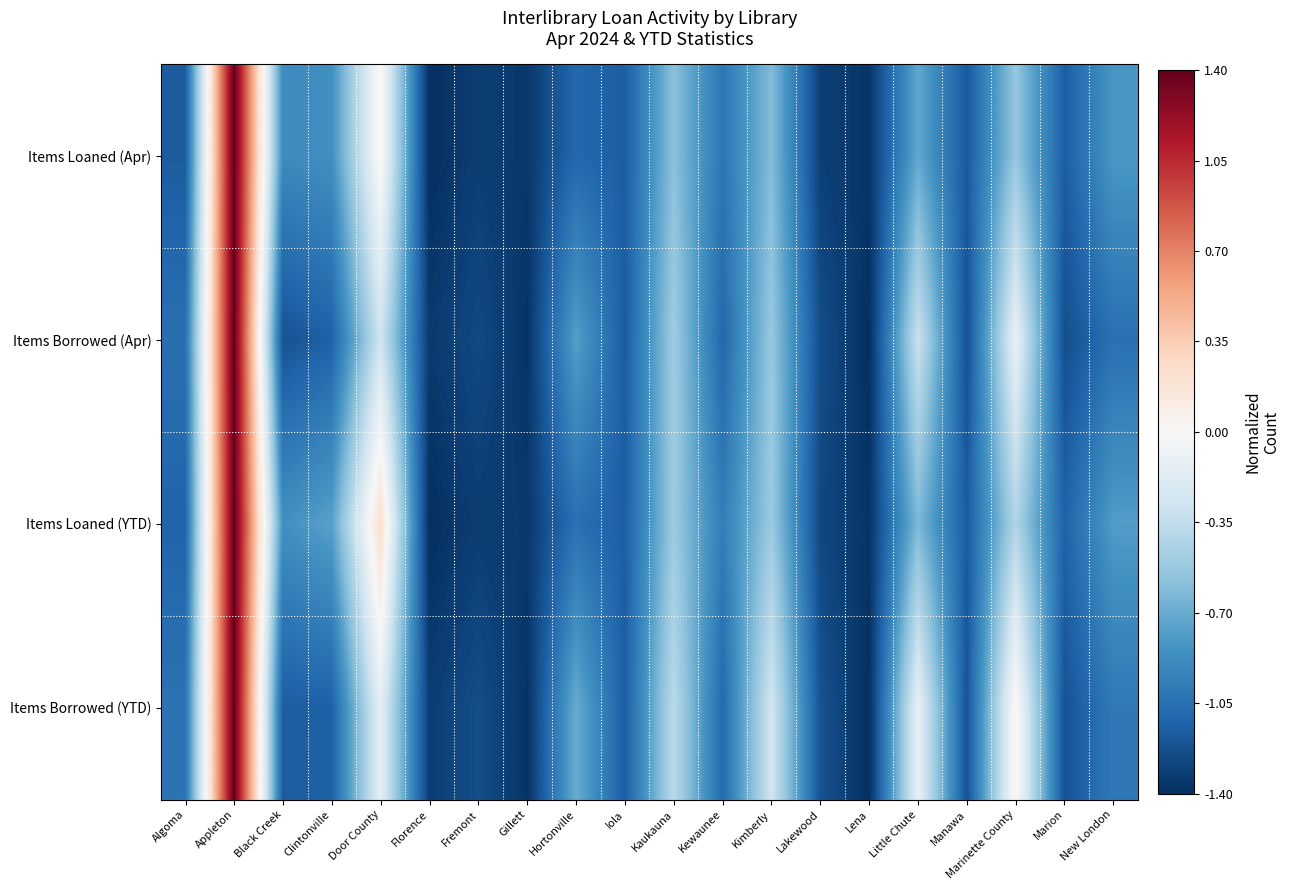

What is the total value across all series at Kimberly?

-1.9